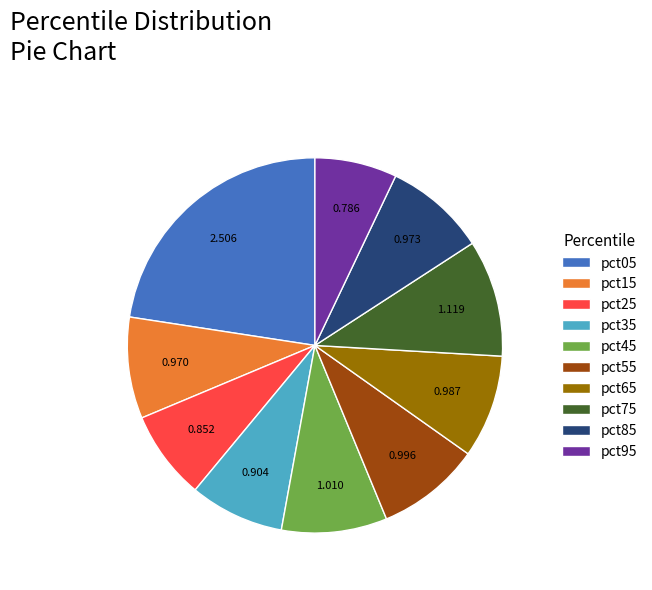

Does pct45 represent more than half of the total?

No